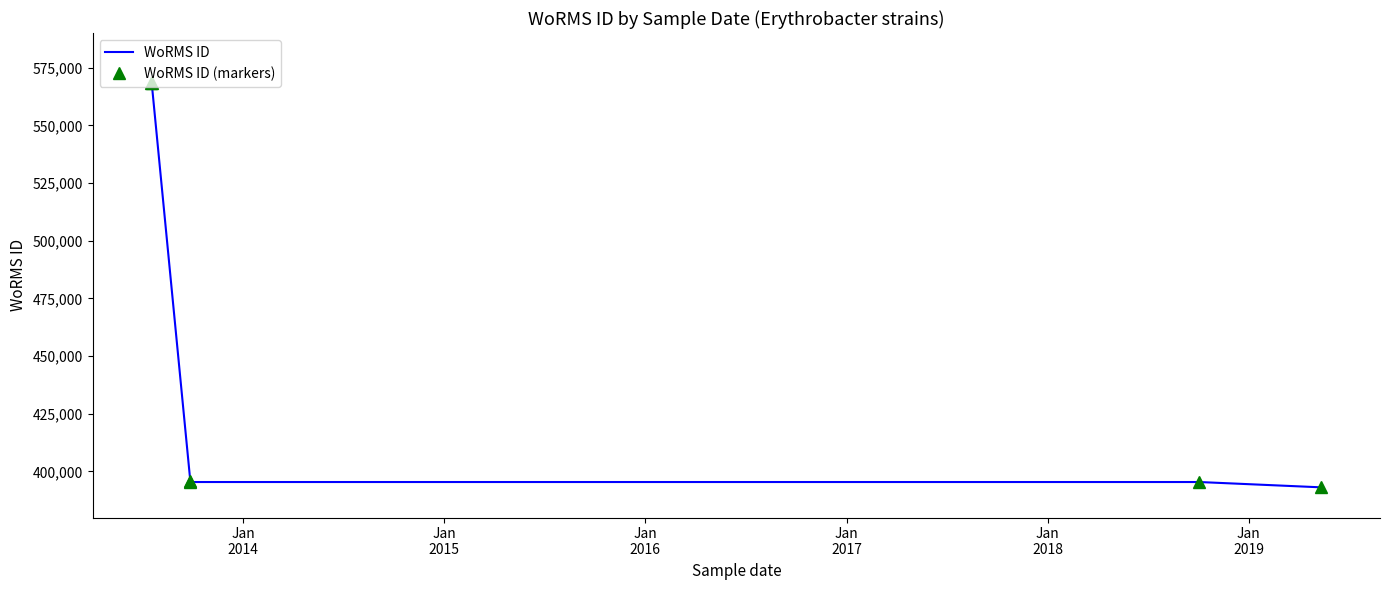

Rank the series at Jan
2018 from highest to lowest value.

WoRMS ID, WoRMS ID (markers)